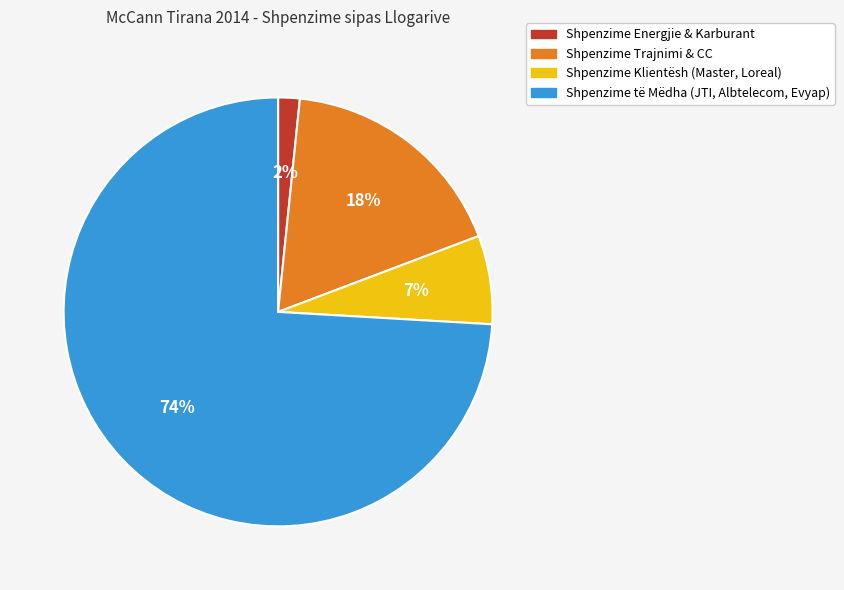

Is there any slice that represents more than half of the pie?

Yes